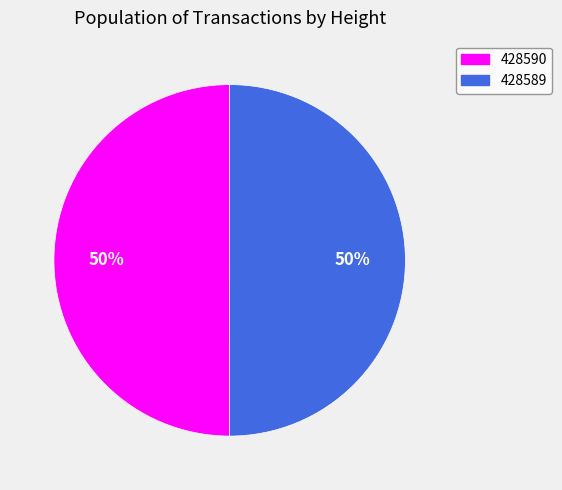

To the nearest percent, what percentage of the pie is 428589?

50%